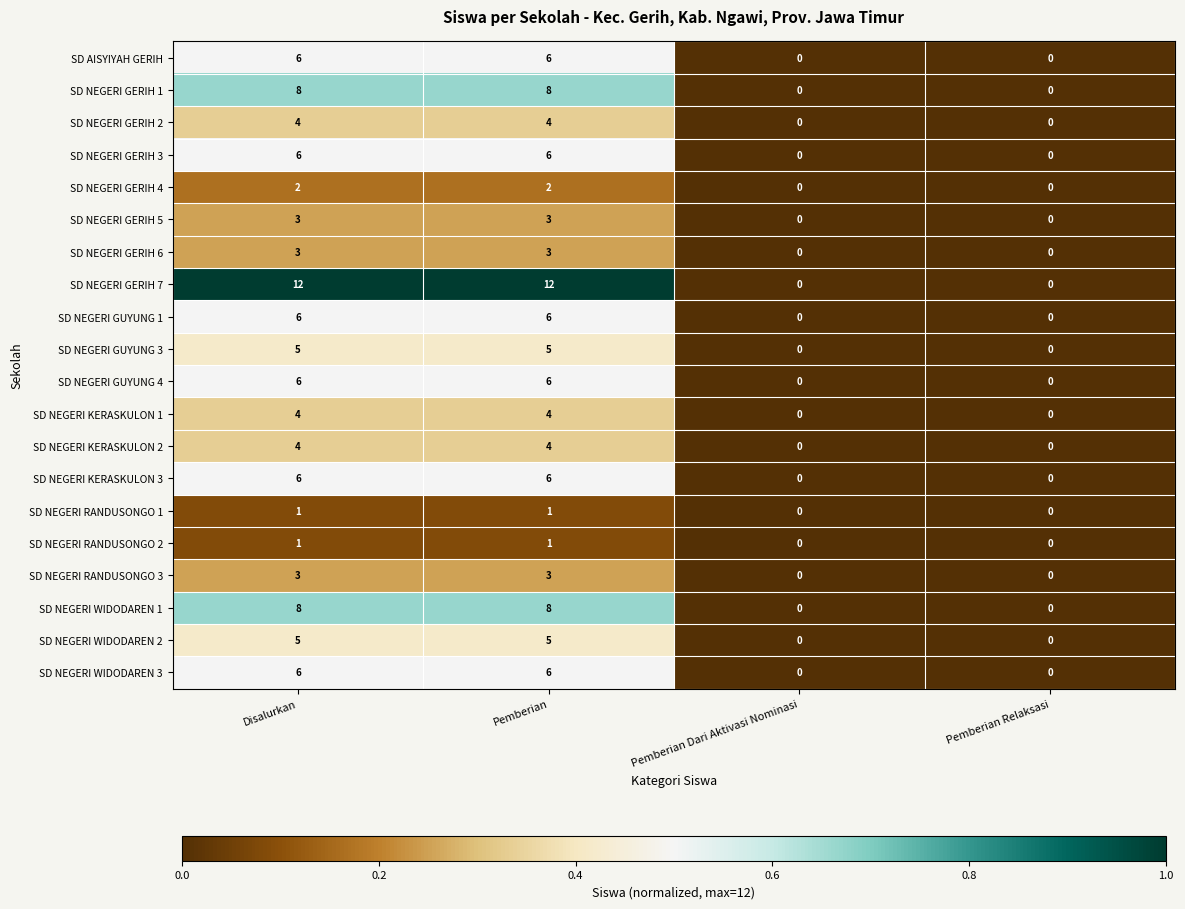

Which series has the widest spread of values?

SD NEGERI GERIH 7